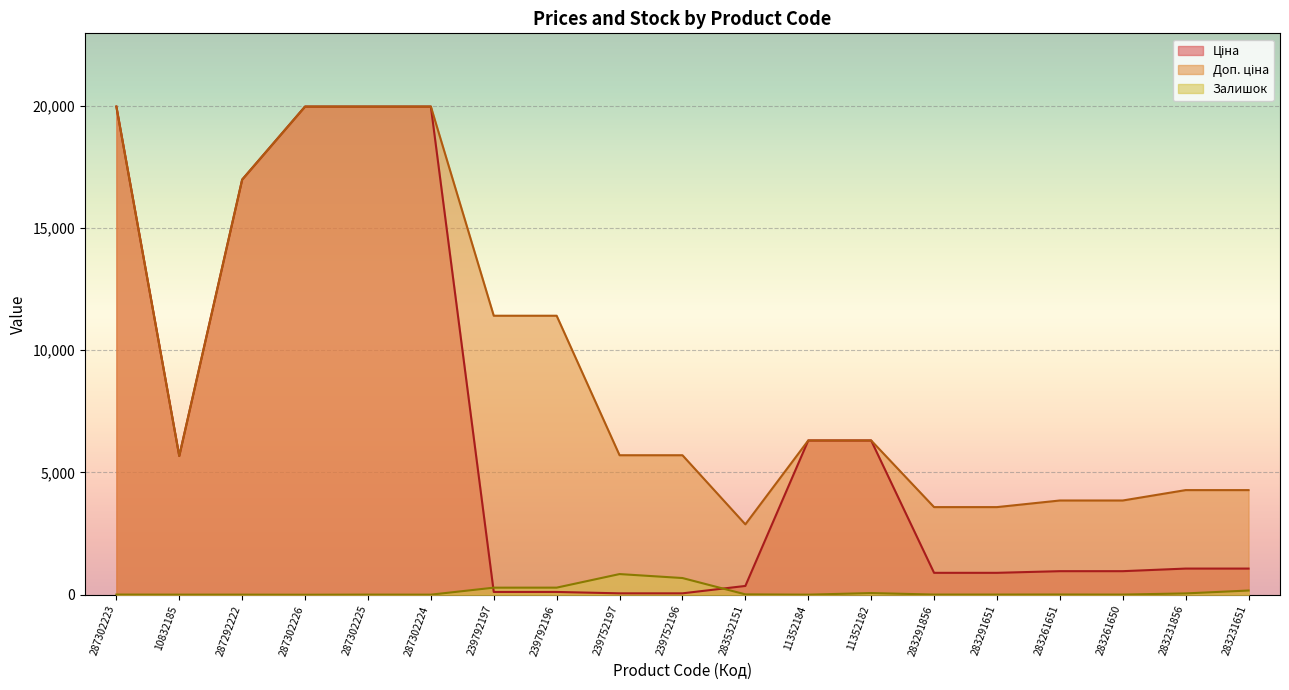

At which label does Ціна reach its minimum?

239752197